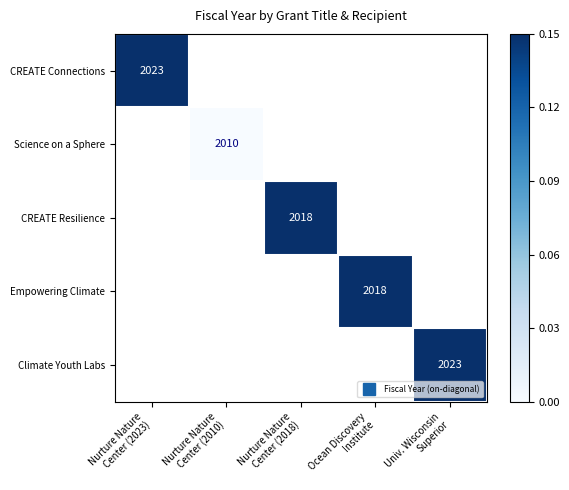

Rank the series by their maximum value, from lowest to highest.

Science on a Sphere, CREATE Resilience, Empowering Climate, CREATE Connections, Climate Youth Labs